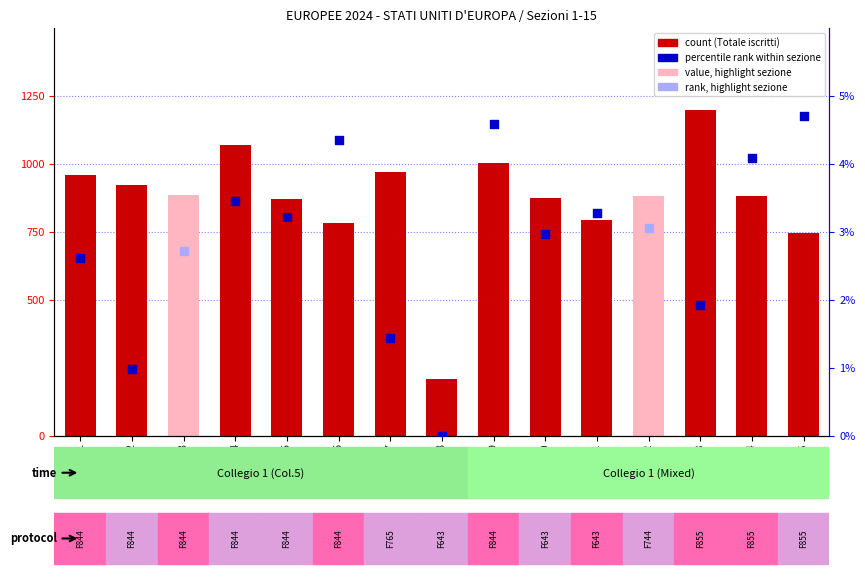

What is the change in value from Sez.1 to Sez.6?

-177